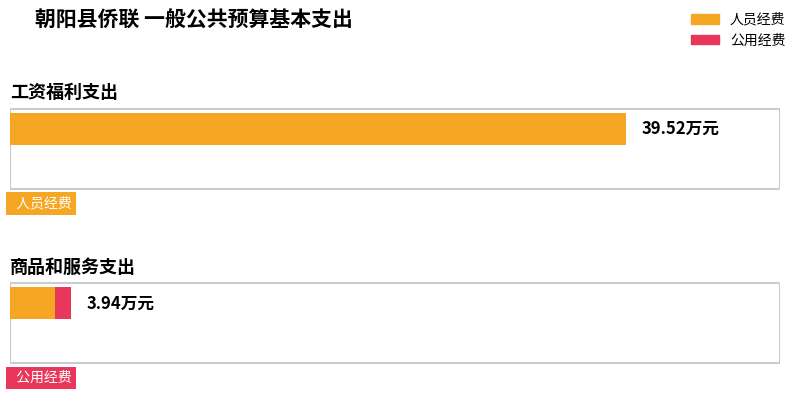

What is the difference between the 人员经费 values at 商品和服务支出 and 工资福利支出?

36.7